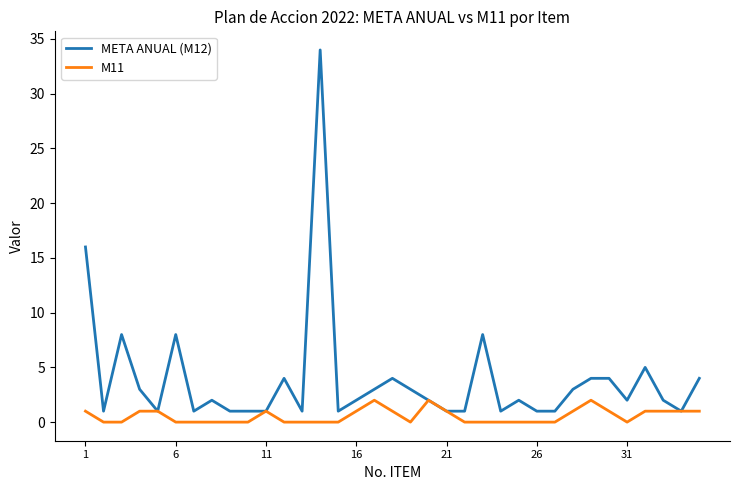

List the series in order of their overall mean, highest first.

META ANUAL (M12), M11